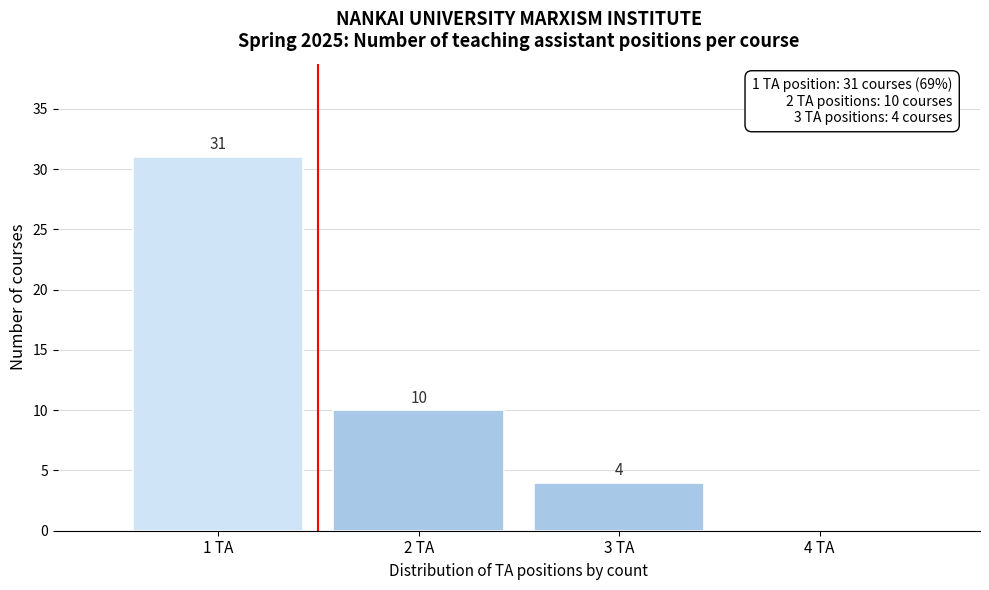

Over which range of the x-axis is the bar tallest?

0.5 to 1.5